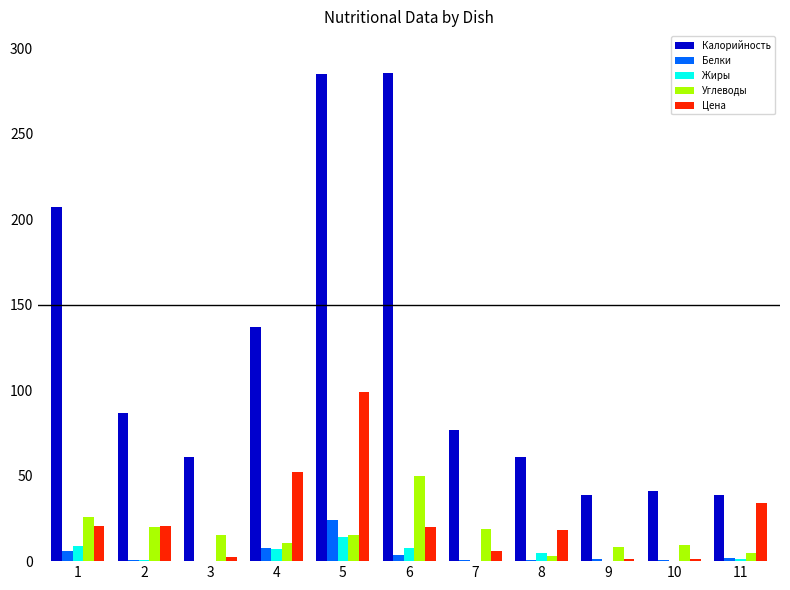

At which category is the sum across all series the highest?

5